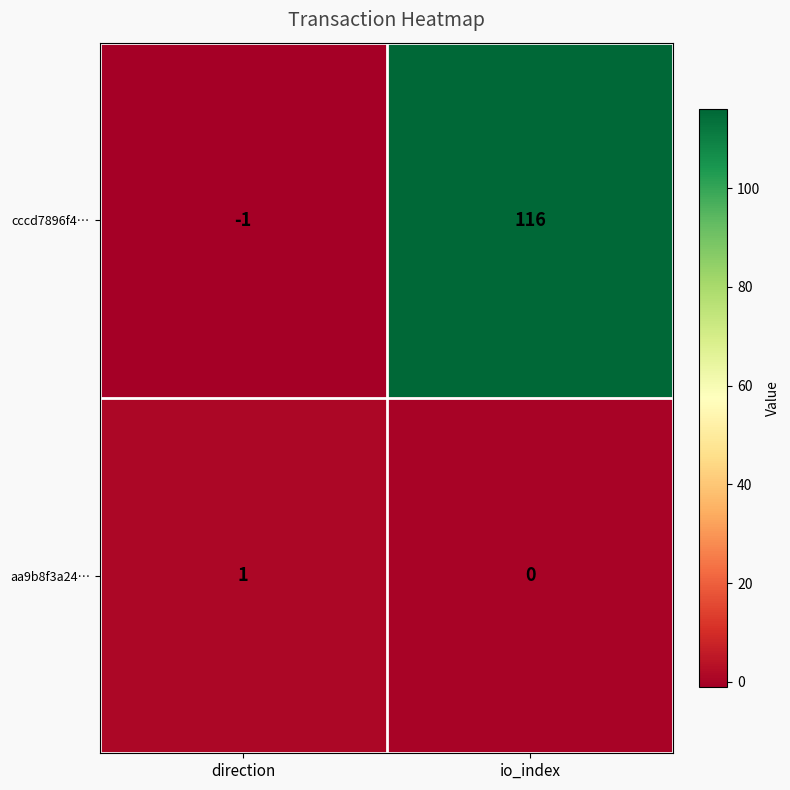

How many positive values does the aa9b8f3a24… series have?

1